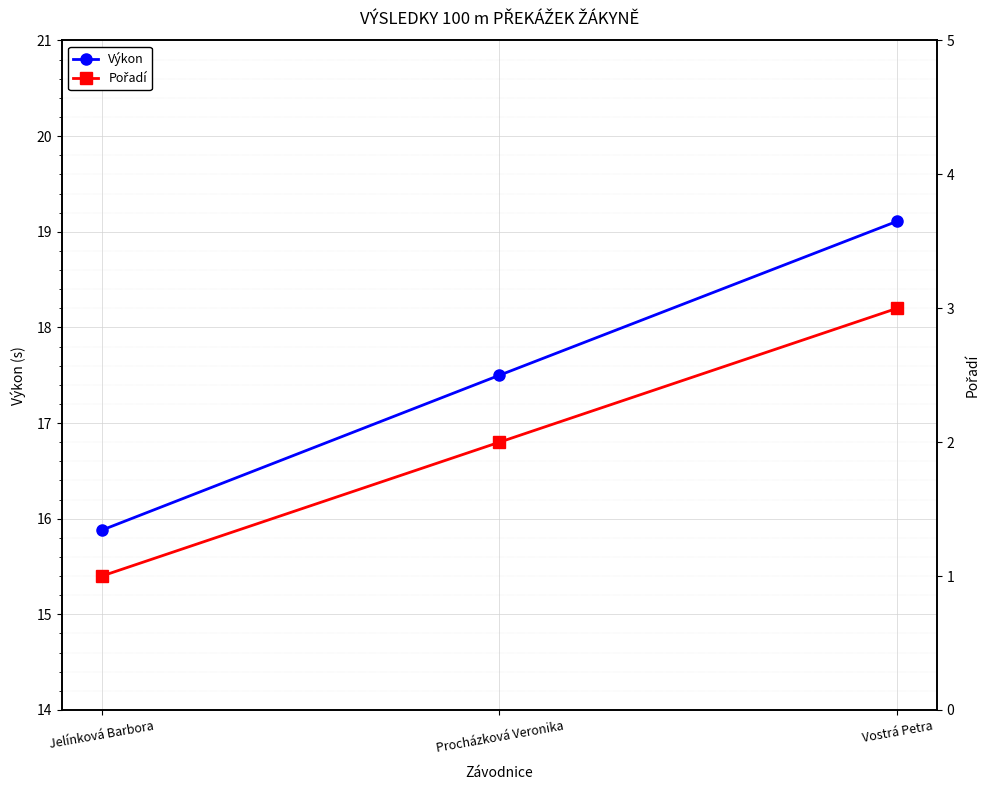

Rank the categories by Výkon value from highest to lowest.

Vostrá Petra, Procházková Veronika, Jelínková Barbora